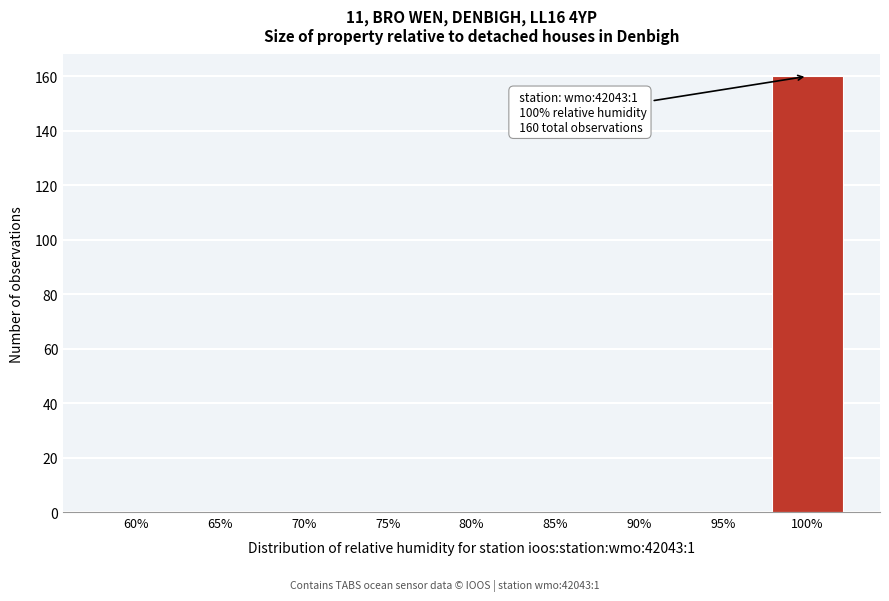

Reading right to left, transcribe all the data shown in this chart.

100%=160	95%=0	90%=0	85%=0	80%=0	75%=0	70%=0	65%=0	60%=0